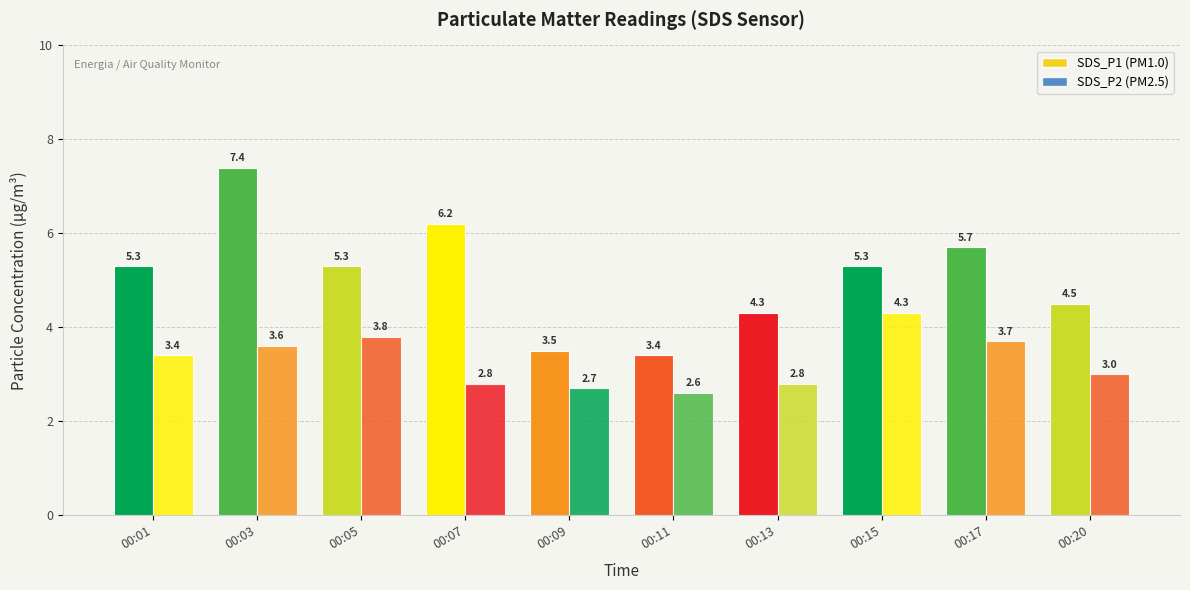

Count the number of categories in the chart.

10